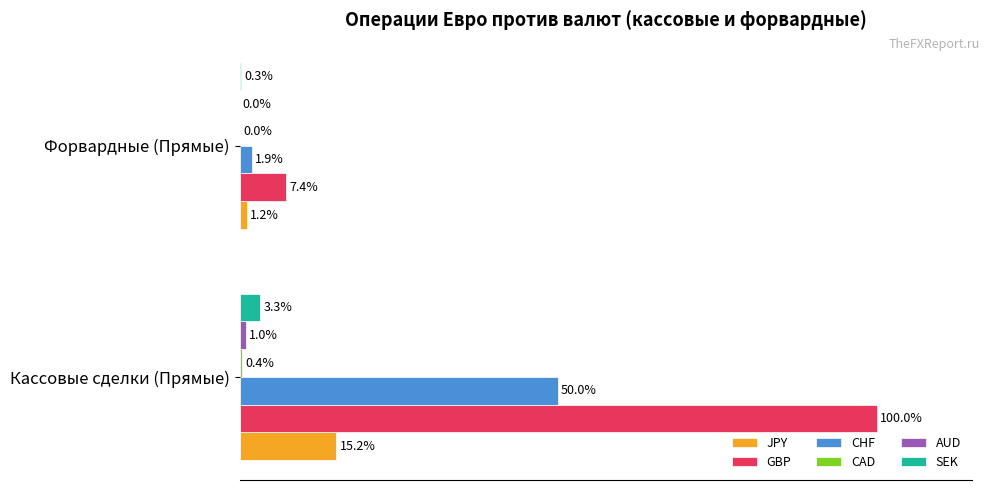

Which series has the largest total across all categories?

GBP